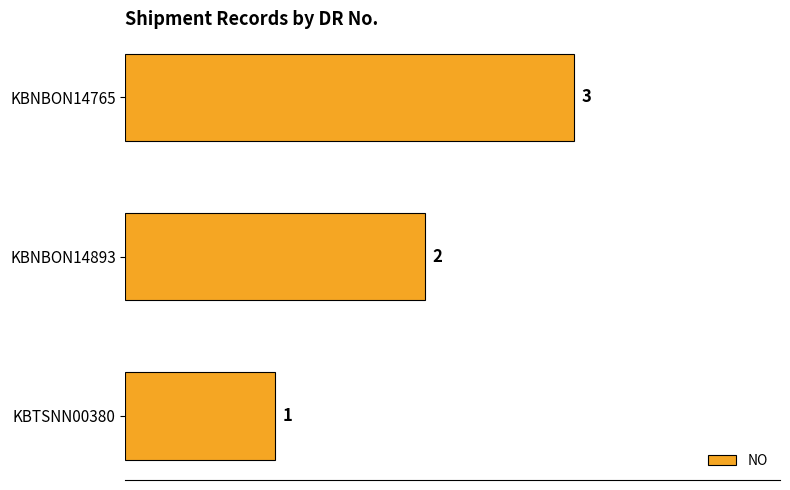

At which label is the value closest to 2?

KBNBON14893